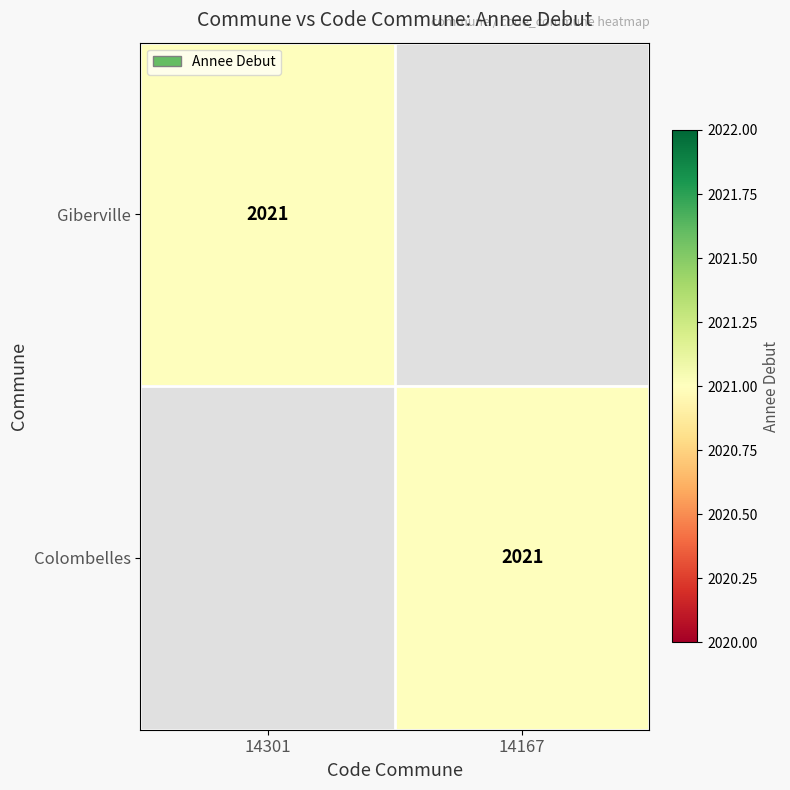

True or false: Giberville has a value of 2021 at 14301.

True